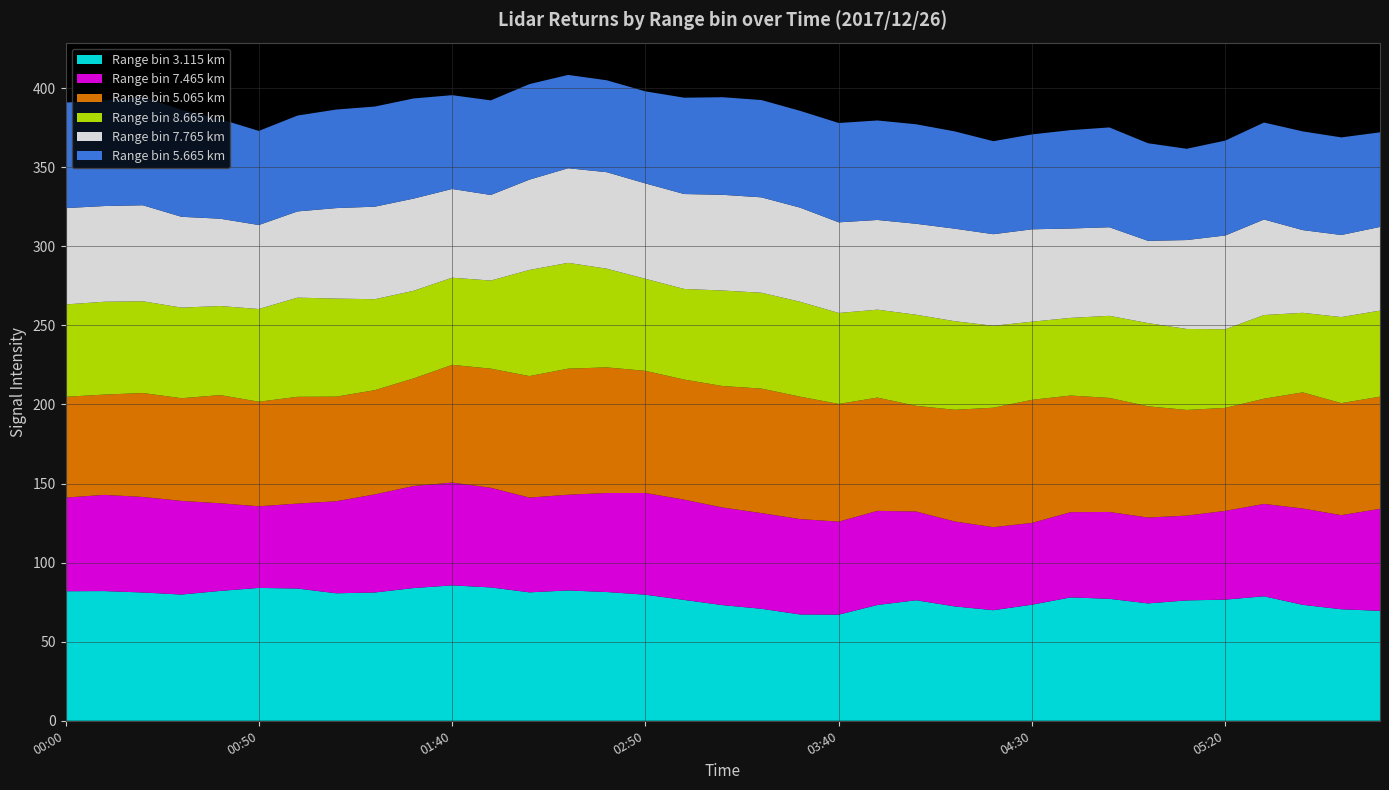

Reading left to right, what are all the values shown in this chart?

3.115: 81.9	82.0	81.1	79.8	82.1	84.0	83.6	80.6	81.1	83.9	85.6	84.3	81.2	82.4	81.4	79.7	76.4	73.1	70.8	67.2	67.1	73.2	76.2	72.3	69.9	73.4	78.0	77.1	74.2	76.1	76.6	78.7	73.3	70.5	69.5
7.465: 59.2	60.8	60.4	59.2	55.4	51.6	53.7	58.2	62.0	64.5	65.0	63.0	59.9	60.5	62.6	64.3	63.4	61.7	60.5	60.3	58.8	59.5	56.1	53.7	52.5	51.7	53.9	54.9	54.3	53.6	56.1	58.4	60.9	59.5	64.5
5.065: 63.7	63.4	65.7	64.9	68.4	66.1	67.5	66.1	65.9	68.0	74.4	75.3	76.8	79.7	79.4	77.2	75.9	76.8	78.7	77.4	74.4	71.6	66.8	70.6	75.5	77.8	73.7	72.1	70.3	66.8	65.1	66.5	73.4	70.8	70.9
8.665: 58.4	58.7	58.0	57.3	56.3	58.6	62.7	62.0	57.5	55.4	55.1	55.7	67.1	66.9	62.4	58.2	57.3	60.4	60.6	60.0	57.5	55.6	57.6	56.0	51.8	49.4	49.1	51.9	52.6	51.2	49.7	52.9	50.3	54.4	54.4
7.765: 60.9	60.5	60.7	57.4	55.2	53.1	54.5	57.2	58.5	58.3	56.1	54.1	57.1	59.8	61.0	60.3	60.0	60.5	60.3	59.5	57.3	56.7	57.5	58.5	57.9	58.4	56.5	56.0	52.0	56.2	59.3	60.4	52.3	51.9	52.9
5.665: 66.7	66.9	68.6	67.6	63.0	59.5	60.6	62.3	63.3	63.3	59.3	59.8	60.4	59.0	58.1	58.2	60.9	61.7	61.5	61.2	62.8	62.9	62.9	61.5	58.8	60.0	62.2	63.1	61.7	57.7	60.0	61.3	62.4	61.7	59.8